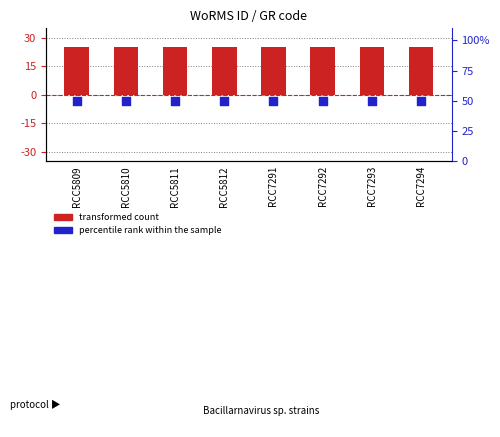

At which category is the sum across all series the highest?

RCC5809